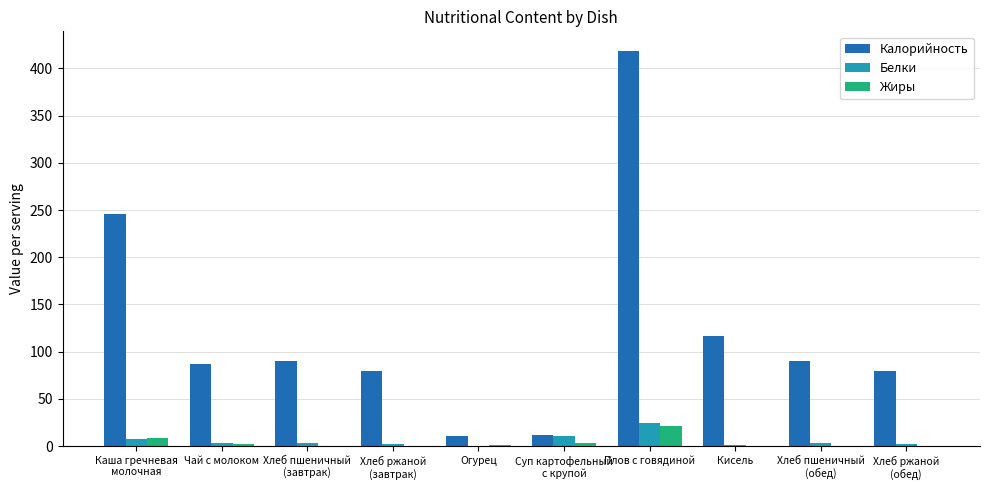

The value of Белки at Каша гречневая
молочная is 7.9. True or false?

True